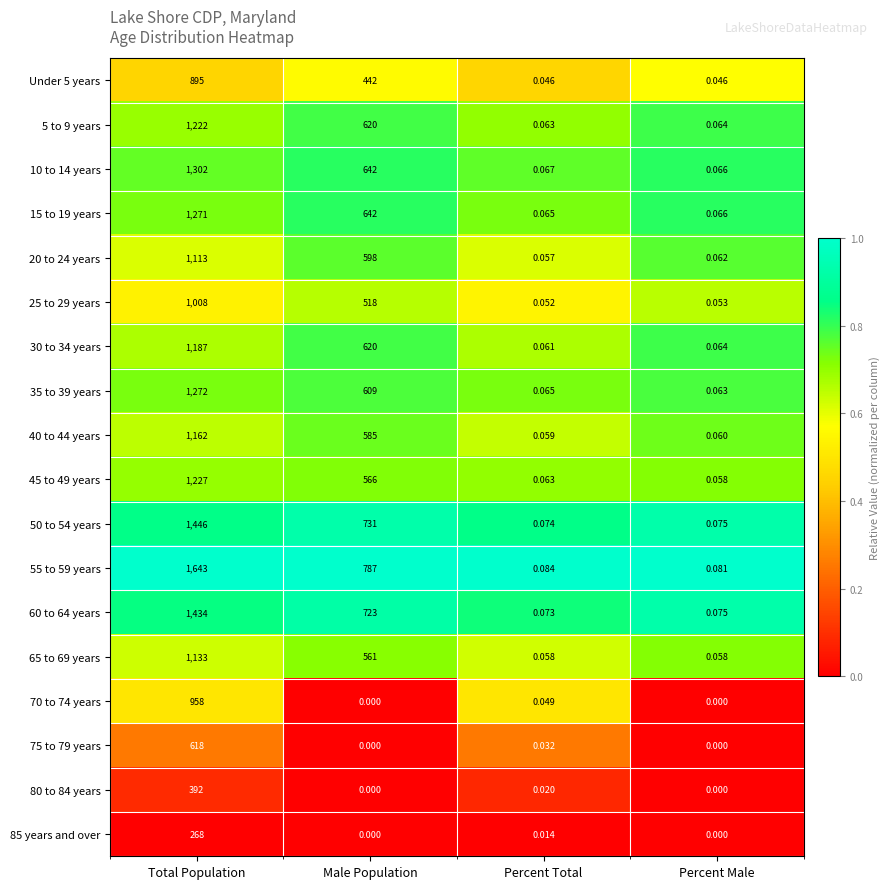

At which label does 35 to 39 years reach its peak?

Total Population